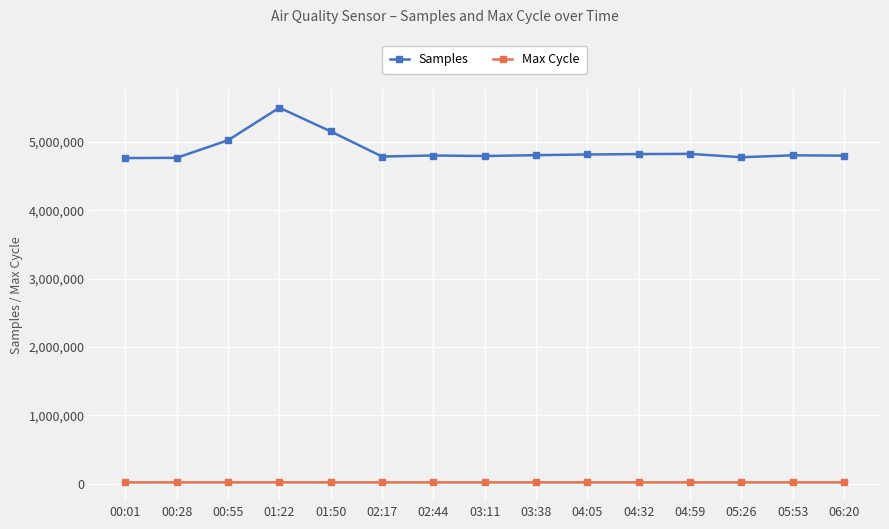

At how many categories does at least one series exceed 4940195?

3